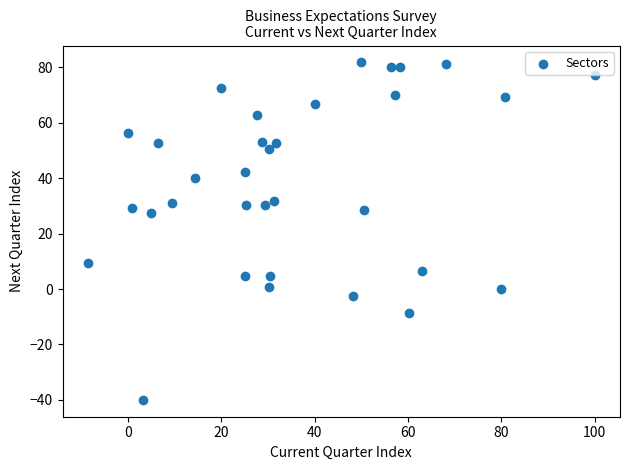

What is the range of Y values (max minus min)?

121.8